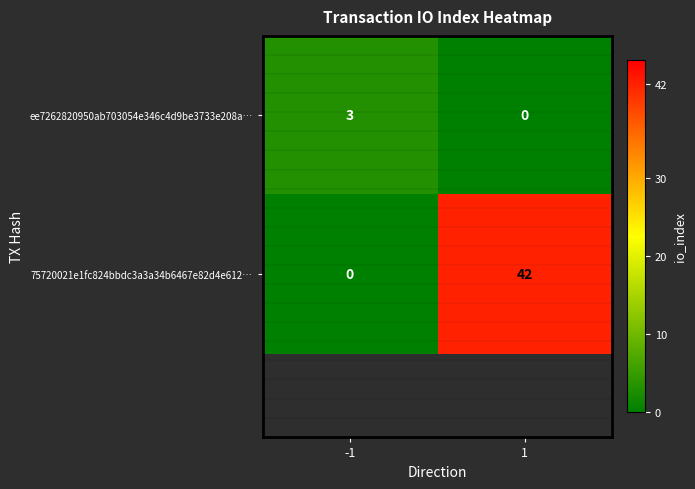

What is the total value across all series at 1?

42